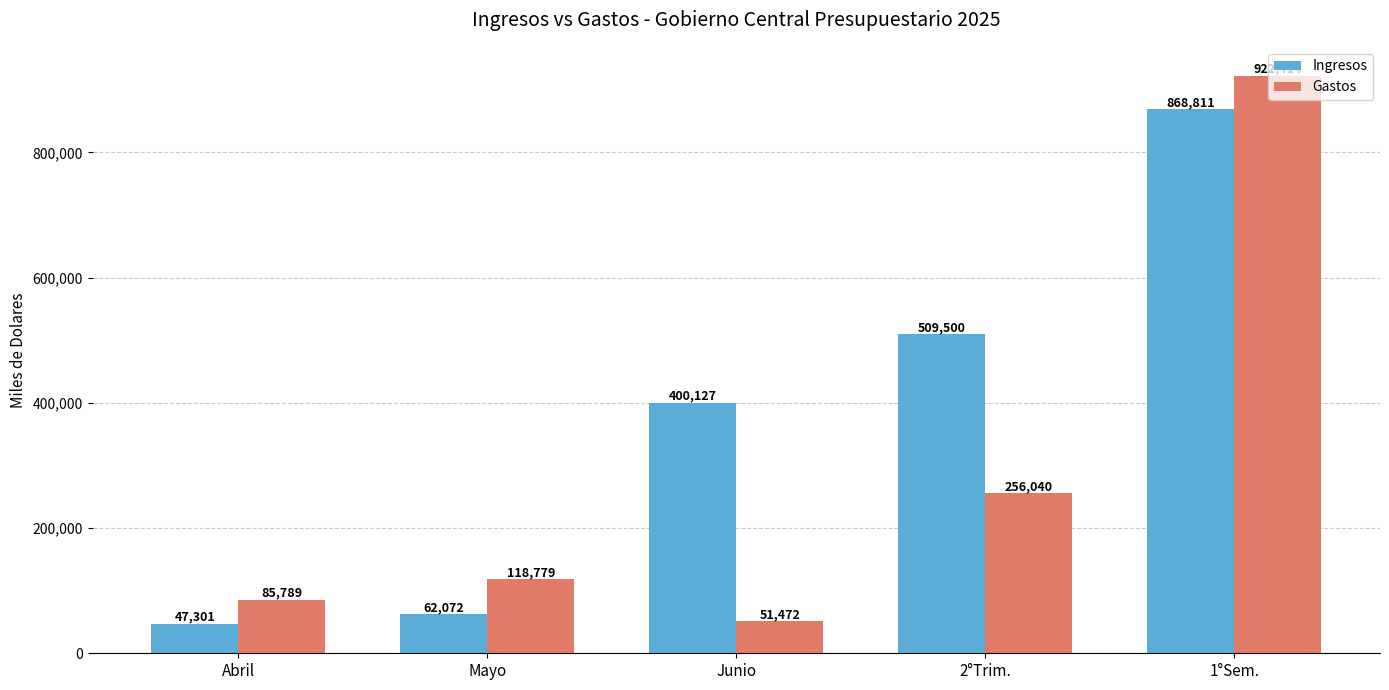

At which label is Gastos closest to 486943?

2°Trim.